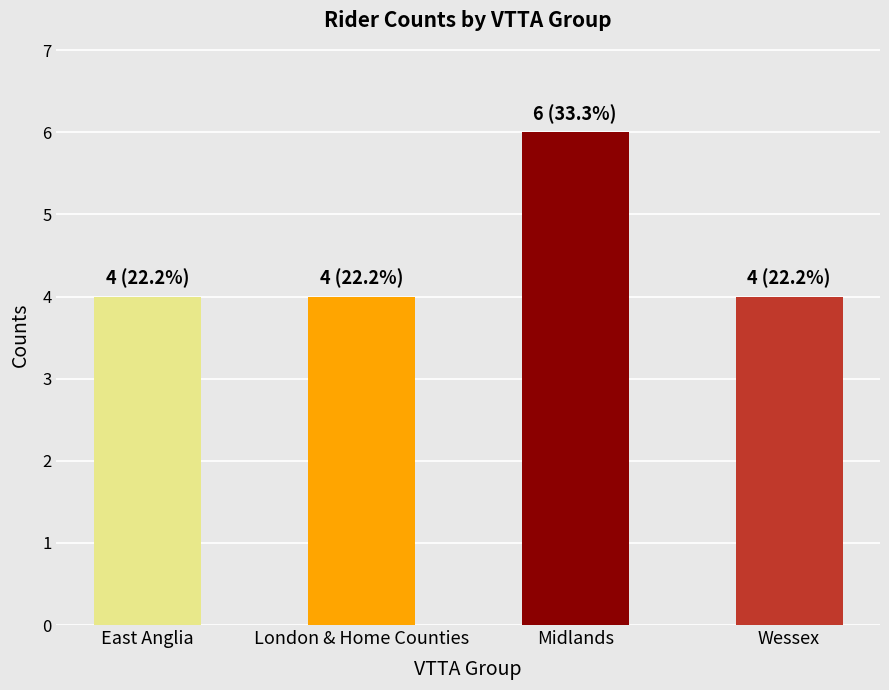

What is the difference between the maximum and second lowest values?

2